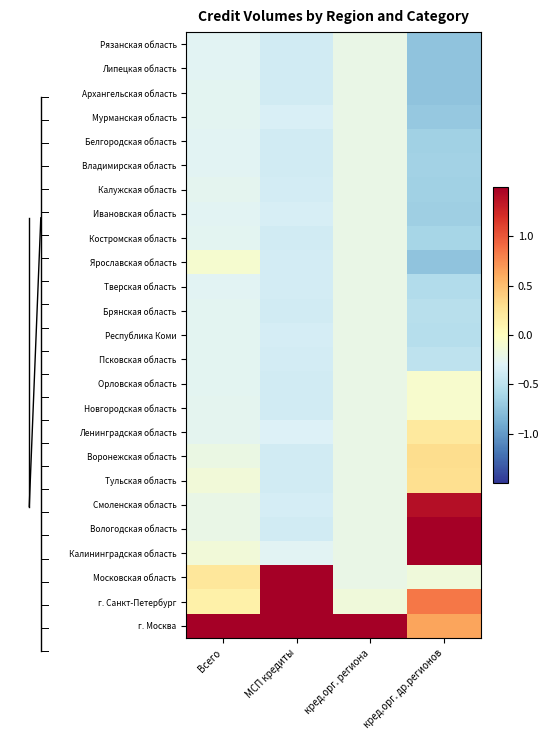

Which series changed the most between Всего and МСП кредиты?

Московская область